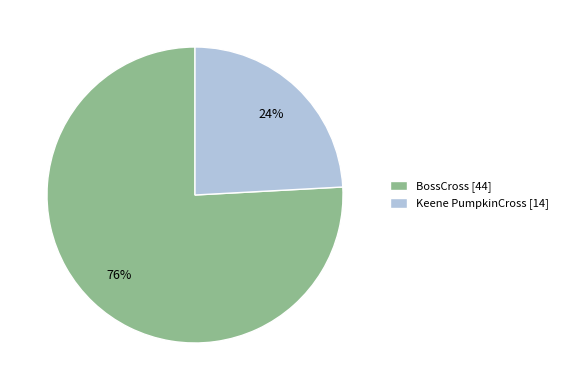

Count the number of slices in the pie.

2